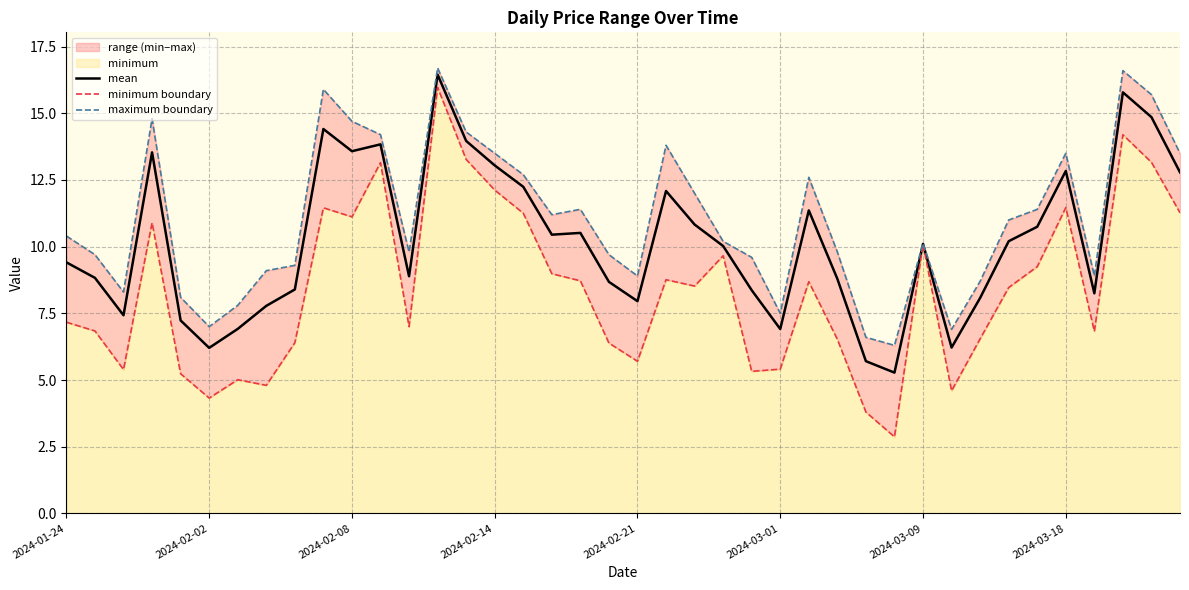

What is the difference between the maximum and minimum values in the minimum boundary series?

13.1